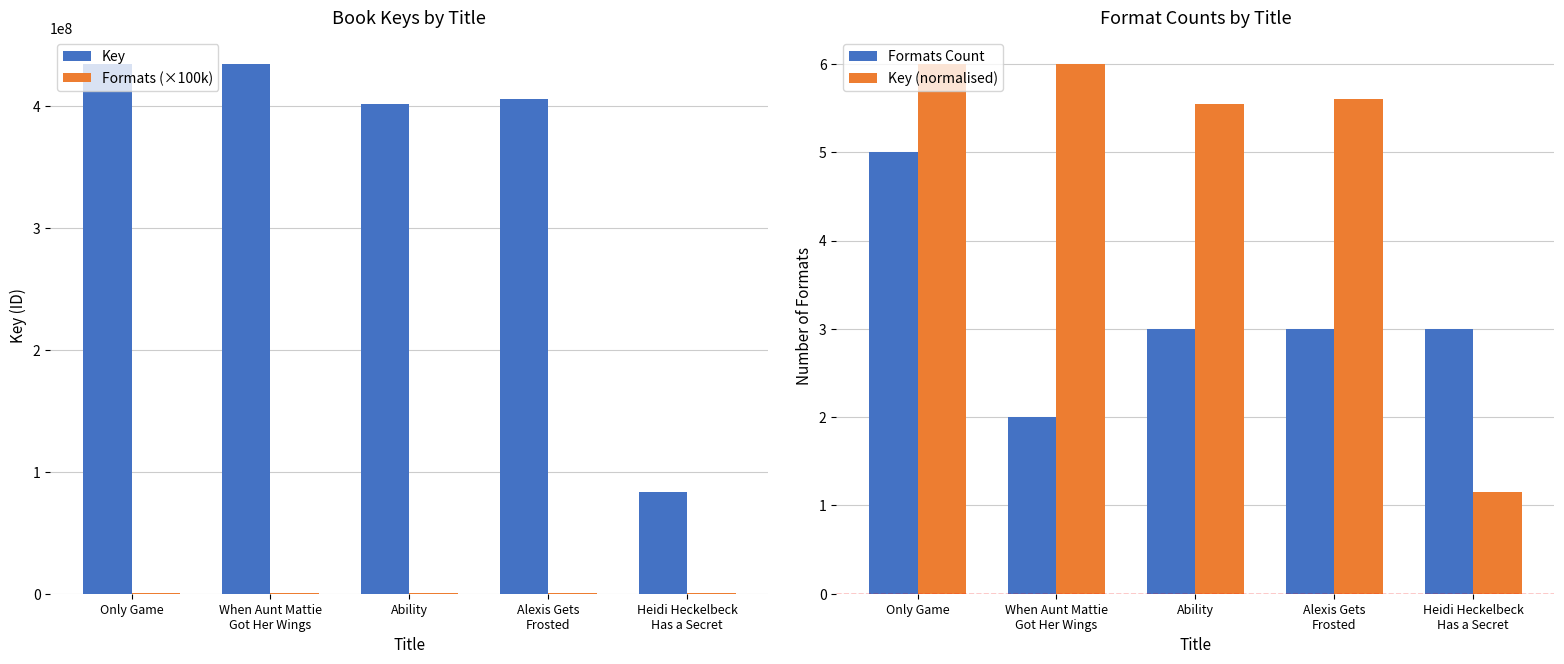

What is the label of the 3rd bar from the left?

Ability